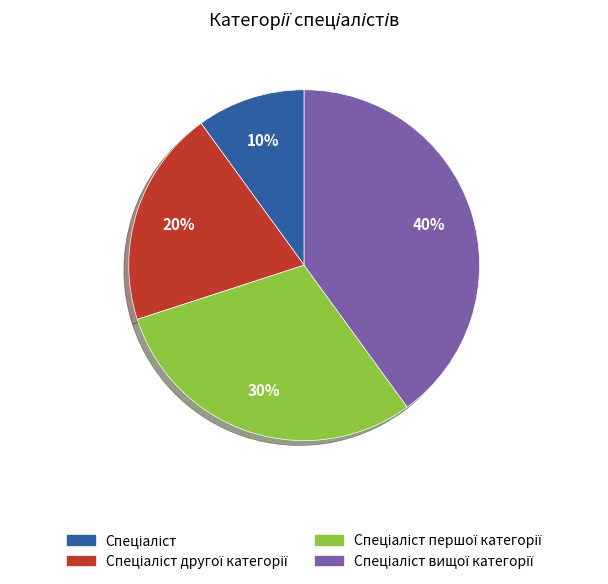

Is there a majority slice in this chart?

No